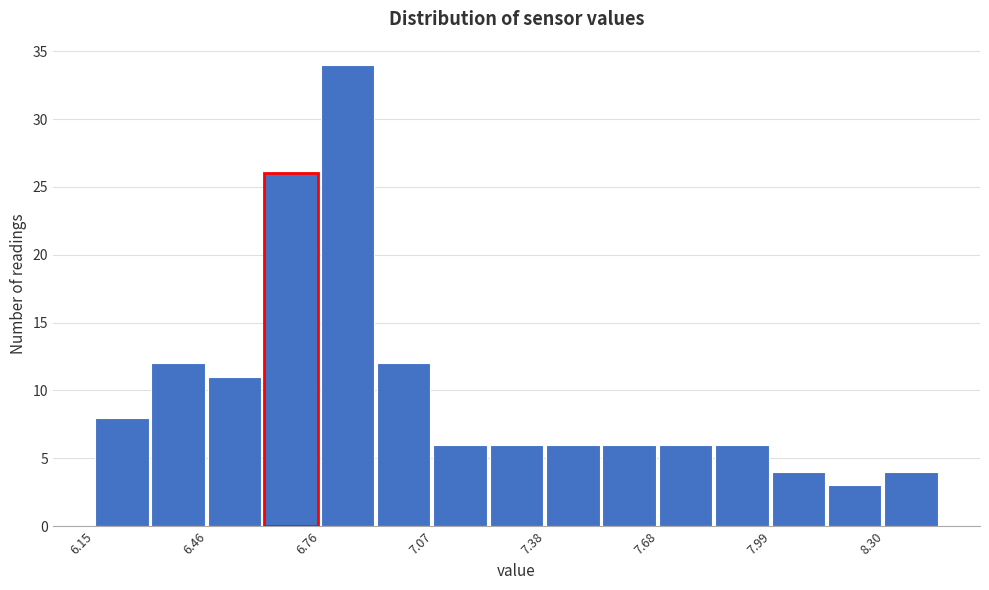

Around what value on the x-axis is the tallest bar? Give the approximate position of its centre, as read against the axis.

6.85